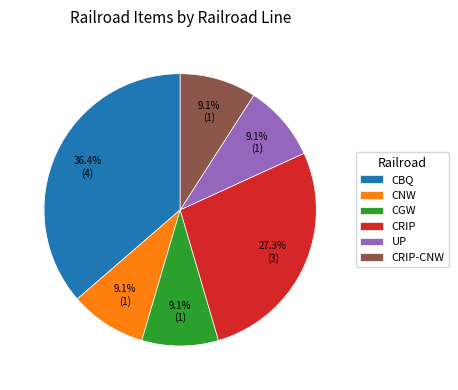

To the nearest percent, what is the difference between the CBQ and CGW slice percentages?

27%